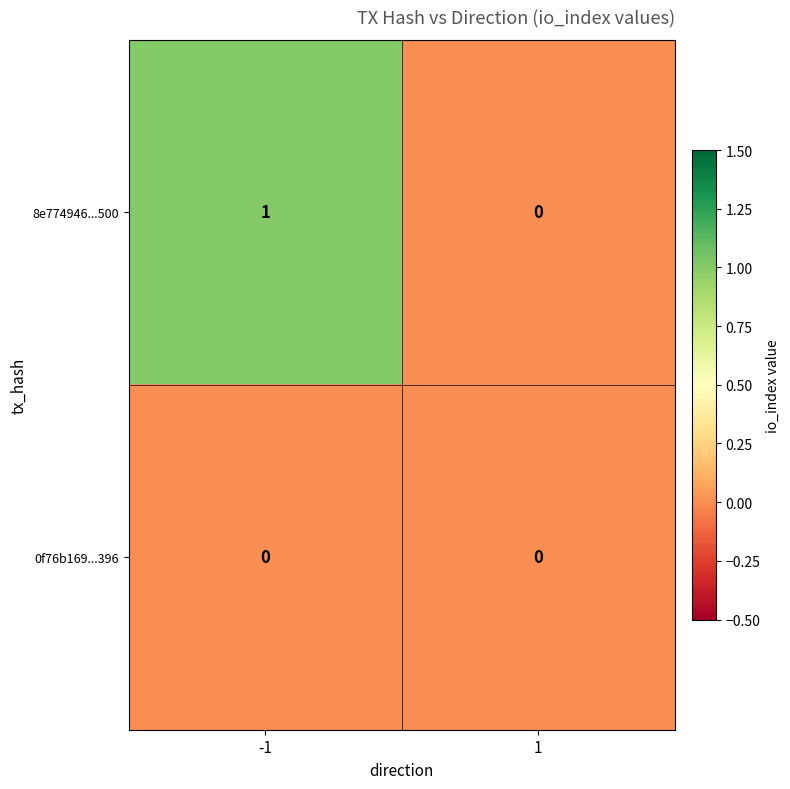

What is the total value across all series at -1?

1